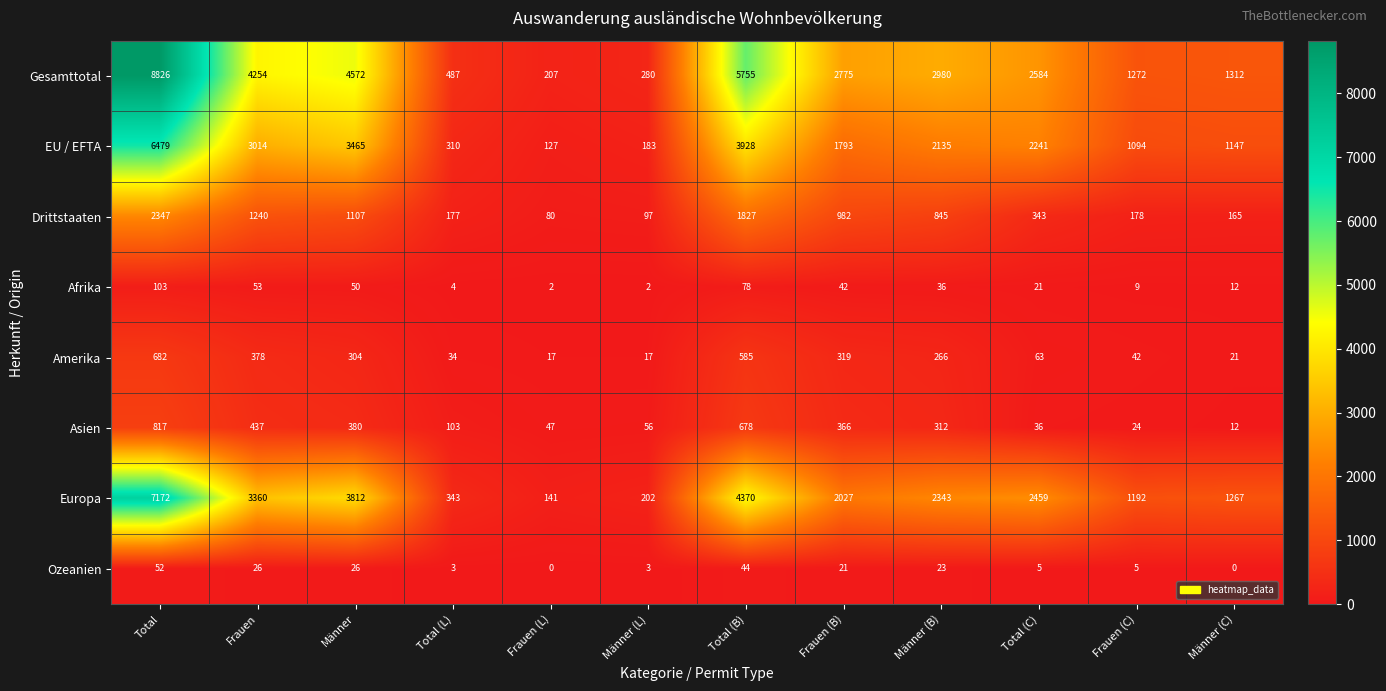

At Total (L), list the series in order from smallest to largest.

Ozeanien, Afrika, Amerika, Asien, Drittstaaten, EU / EFTA, Europa, Gesamttotal